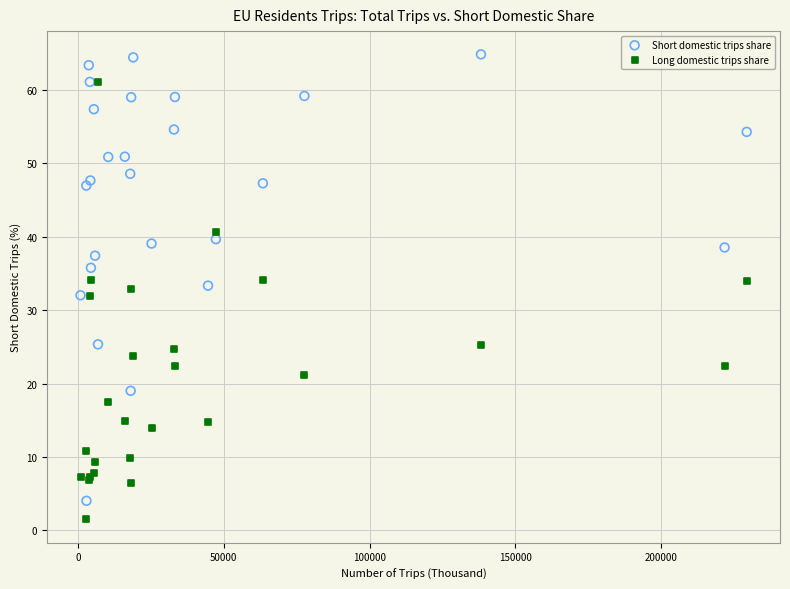

What are all the series names shown in the legend?

Short domestic trips share, Long domestic trips share